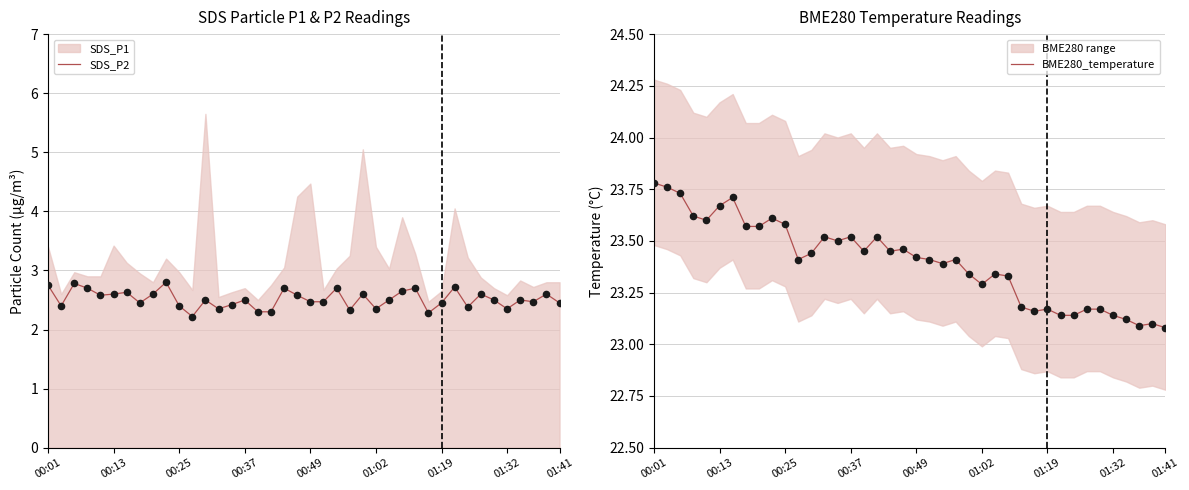

At which category is the sum across all series the highest?

00:01